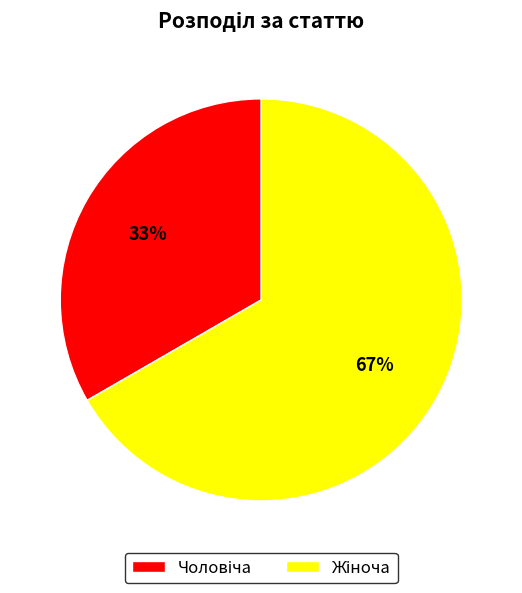

To the nearest percent, what is the average slice percentage?

50%